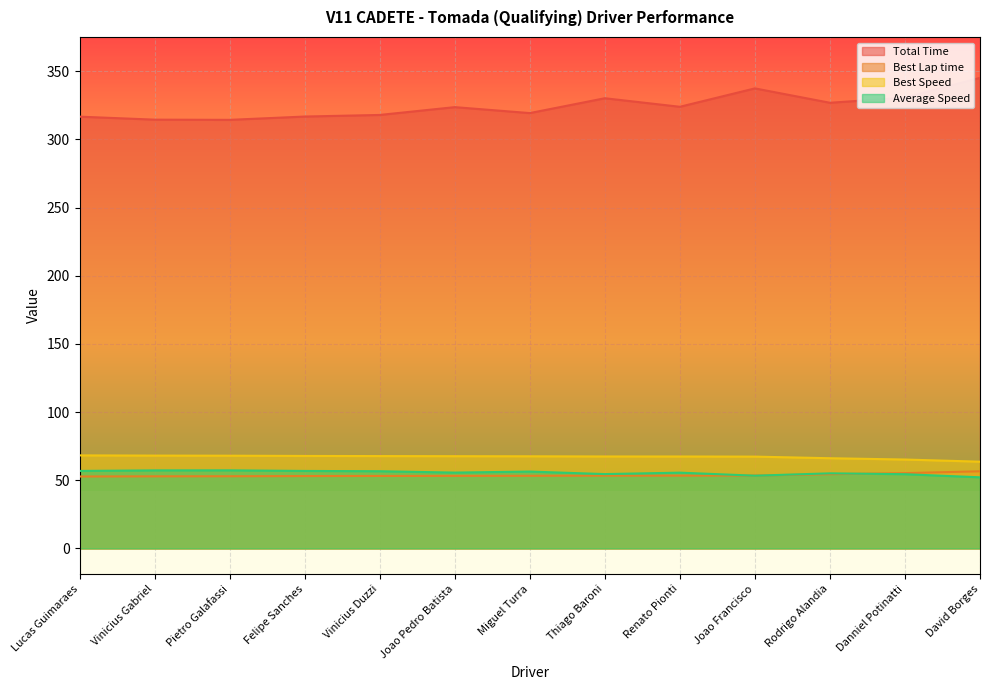

How many values in the Average Speed series are below 55?

4